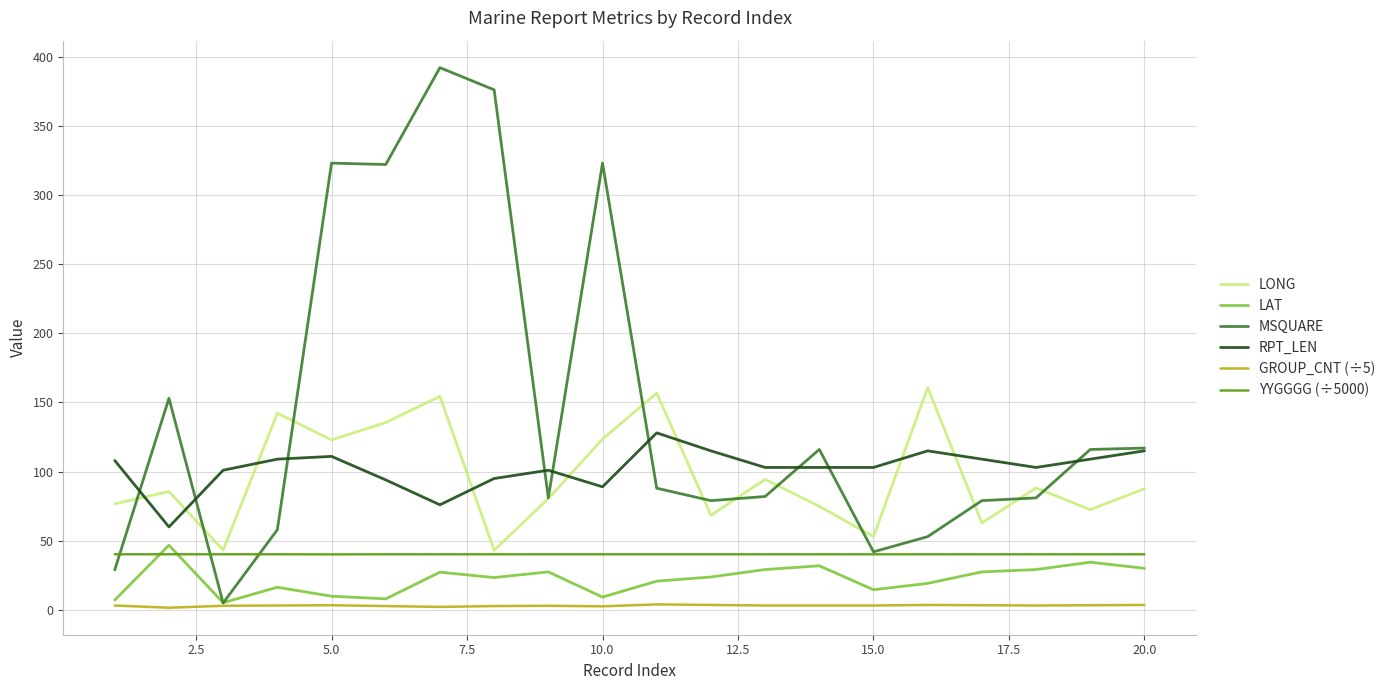

Which series has the largest total across all categories?

MSQUARE